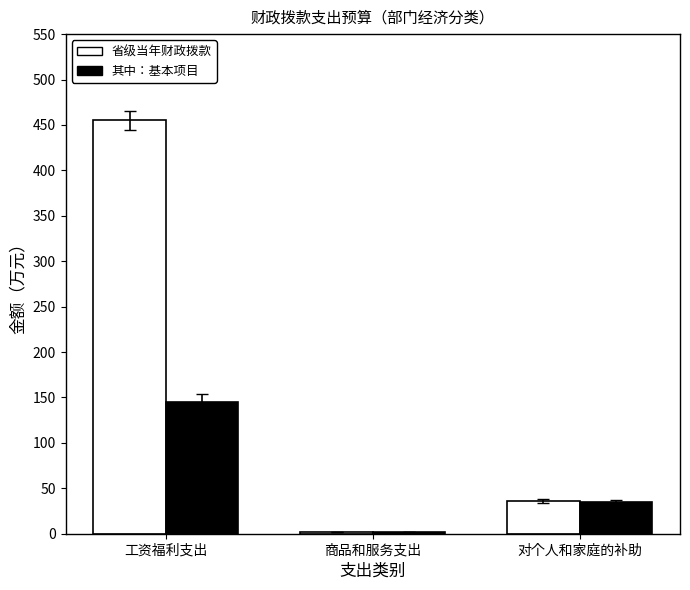

What is the highest value of the 其中：基本项目 series?

145.3